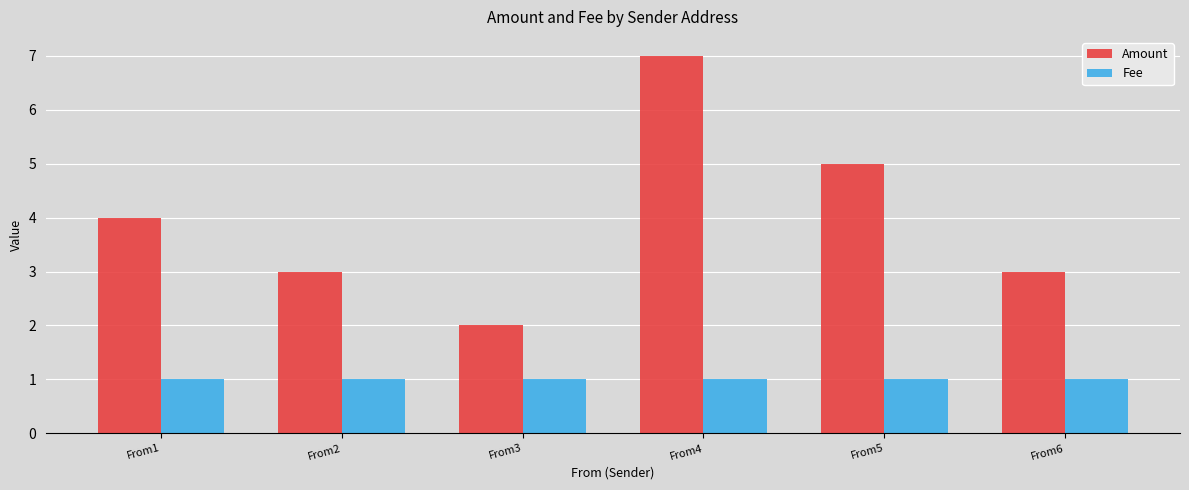

How many bars are there in total?

12